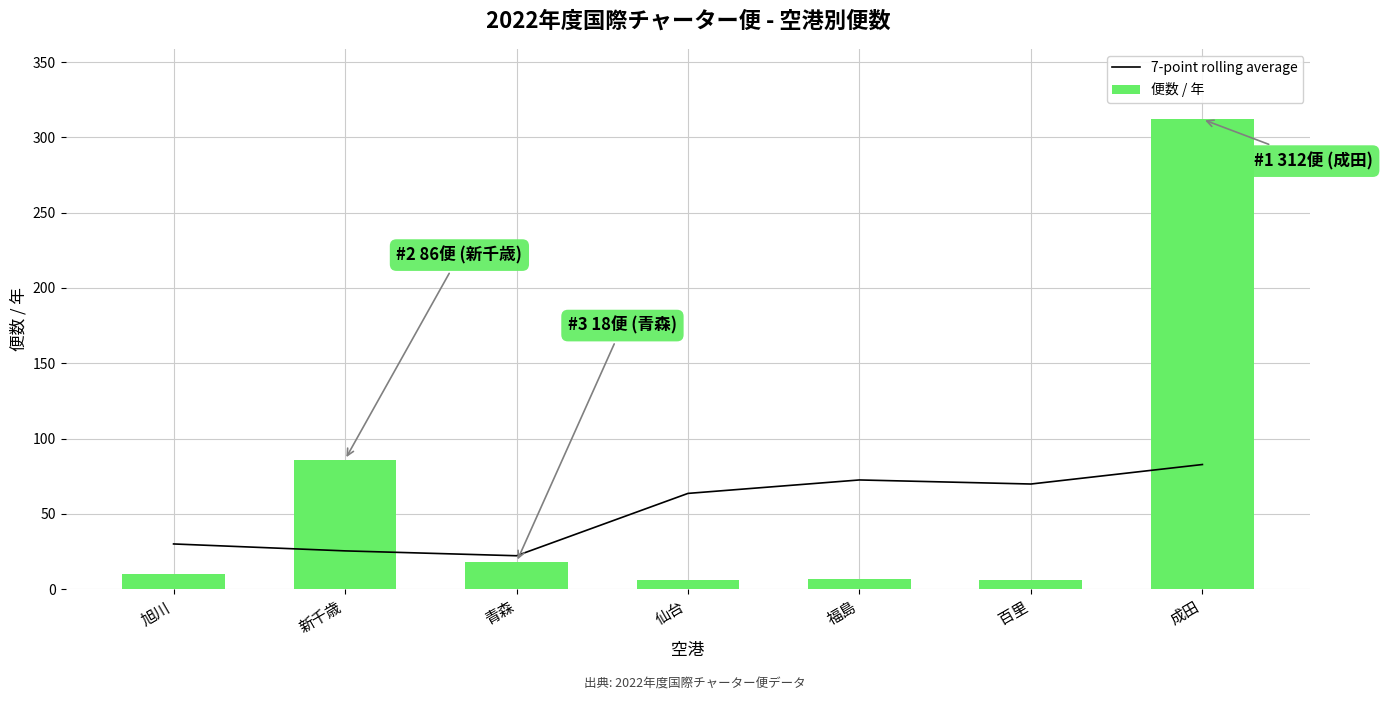

Which series has the largest total across all categories?

便数 / 年